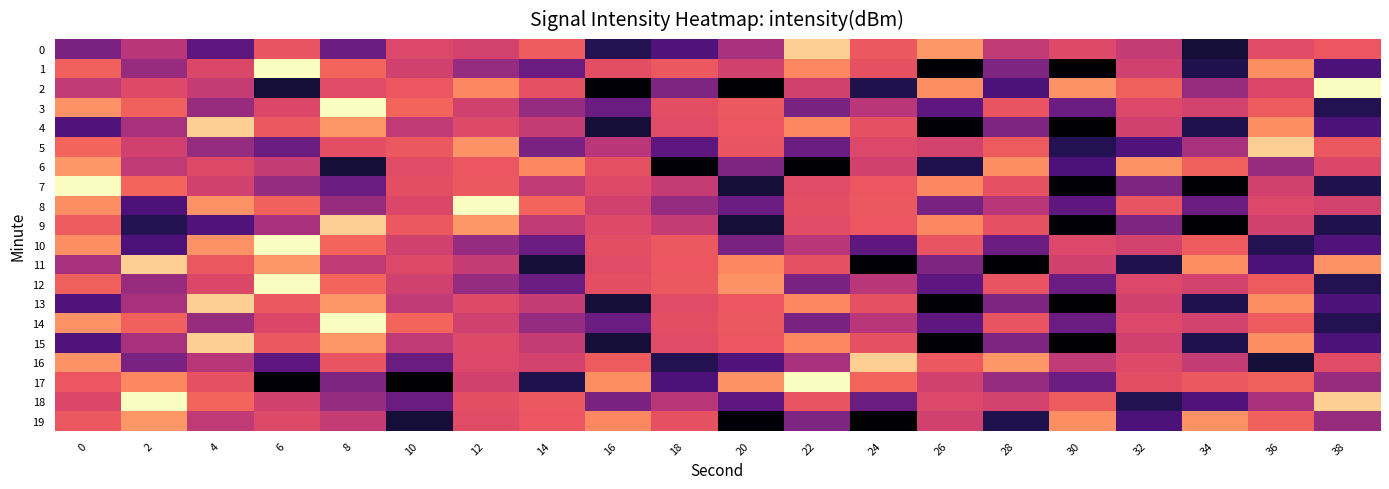

What is the spread (max minus min) of values at 8?

5.0